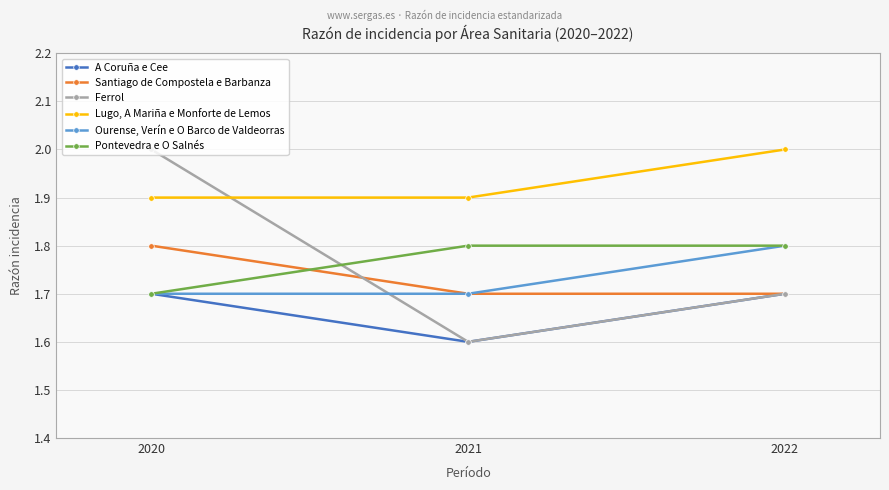

What is the value of the Santiago de Compostela e Barbanza point at the 1st from the left?

1.8